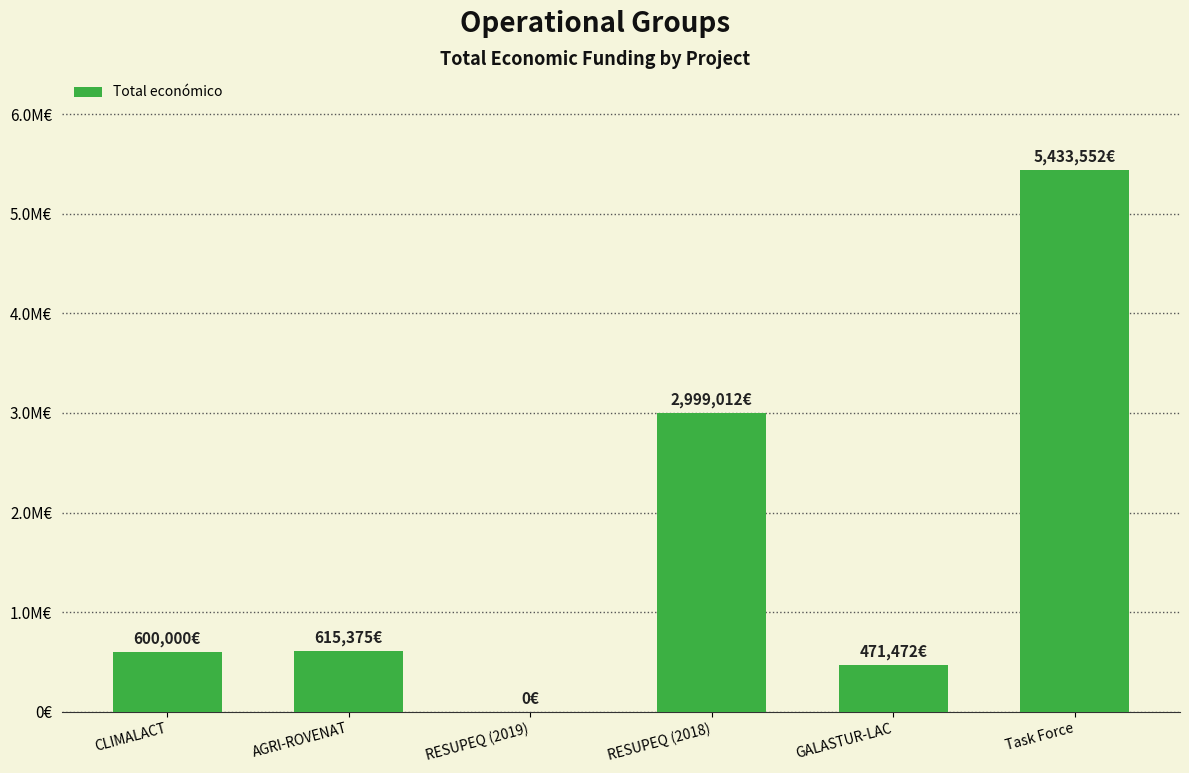

Rank the categories by value from highest to lowest.

Task Force, RESUPEQ (2018), AGRI-ROVENAT, CLIMALACT, GALASTUR-LAC, RESUPEQ (2019)